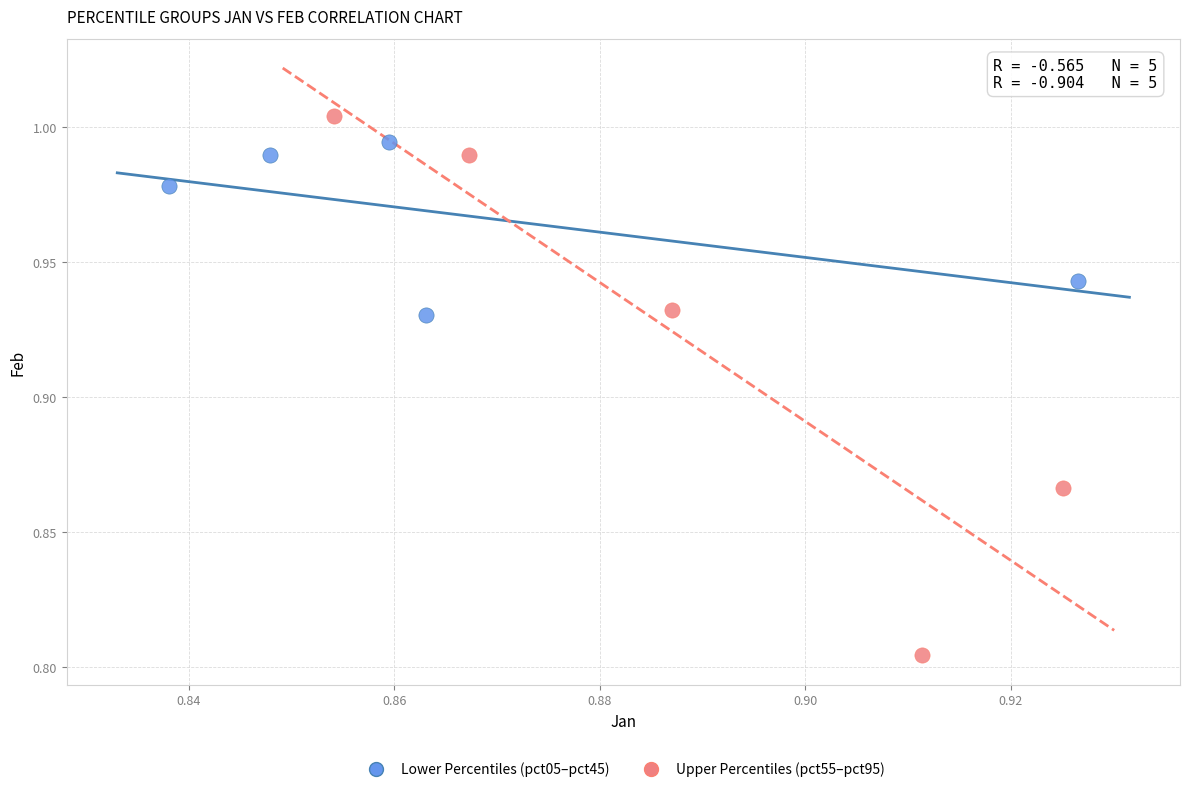

Which series reaches the minimum Y coordinate?

Upper Percentiles (pct55–pct95)